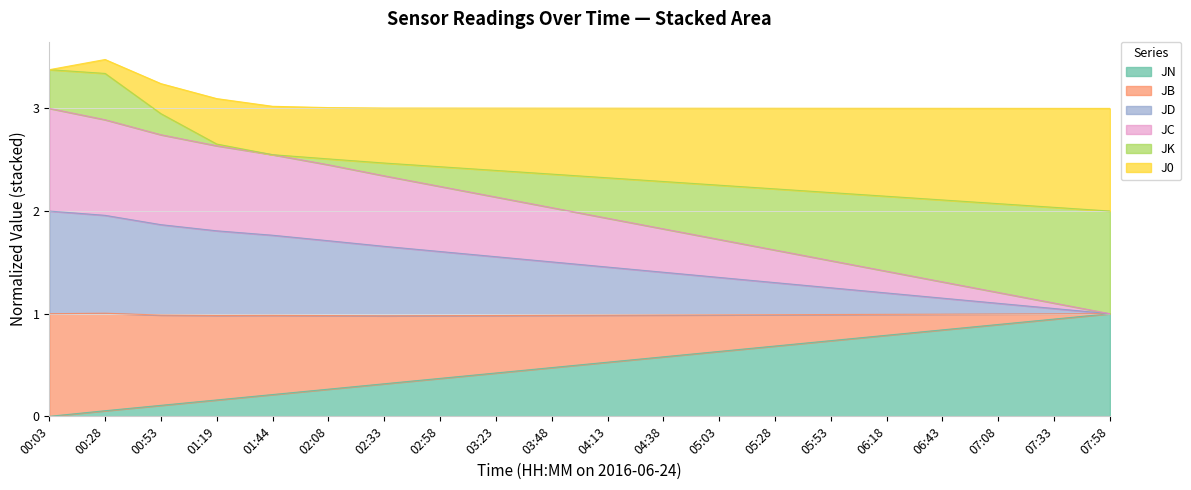

The value of JN at 06:18 is 0.3. True or false?

False